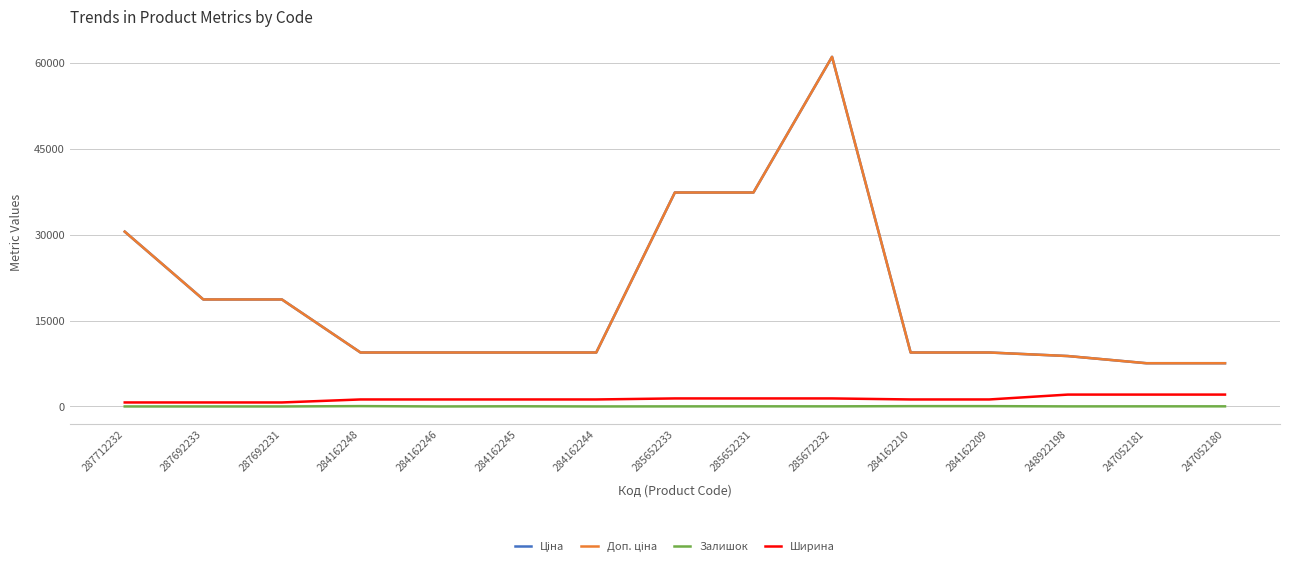

Count the Ширина values in the range 1220 to 1400.

9